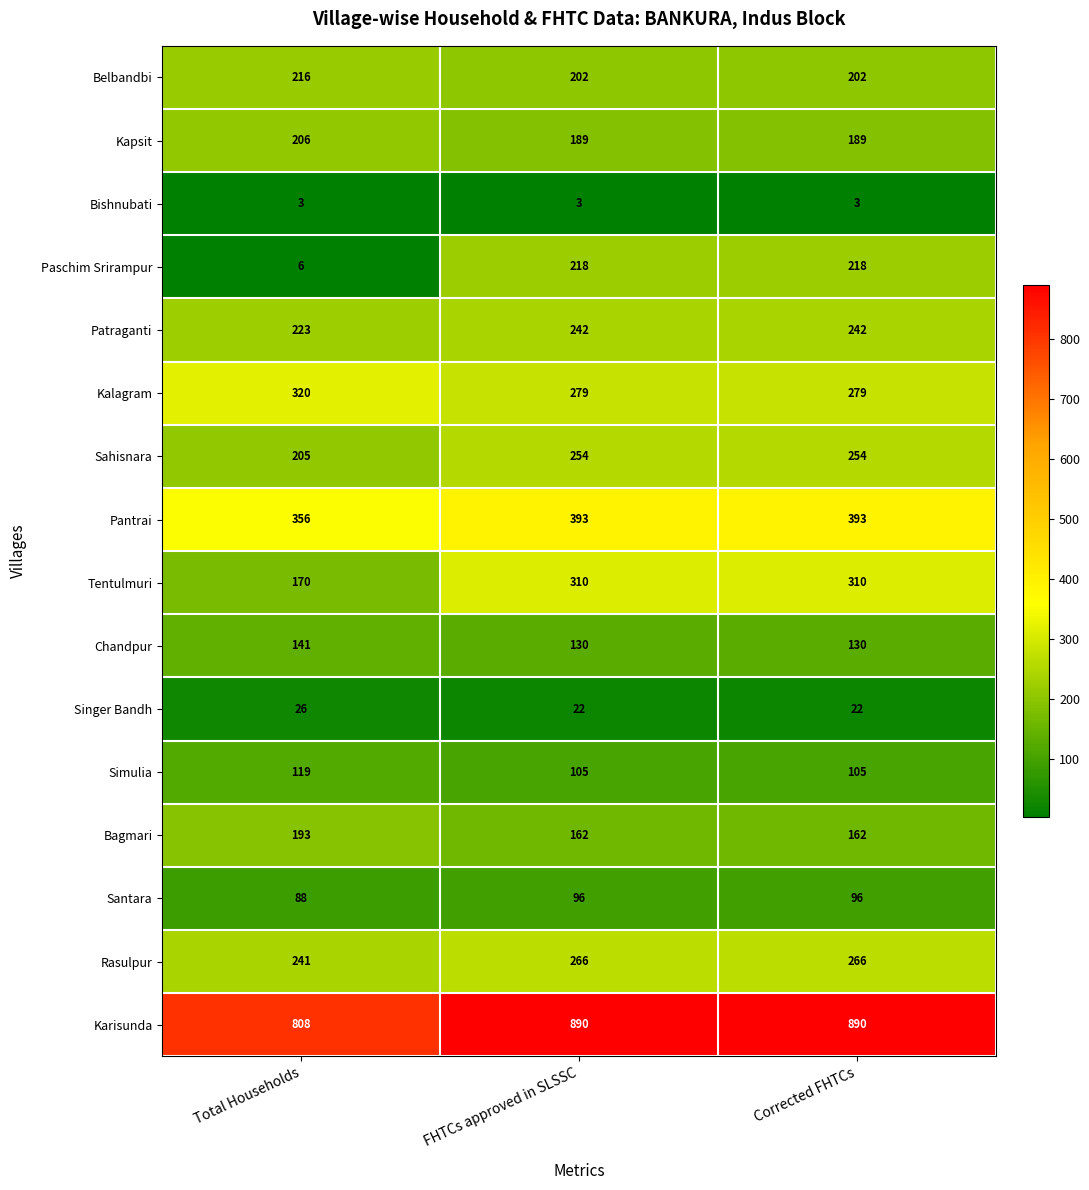

Which series has the largest range (max minus min)?

Paschim Srirampur